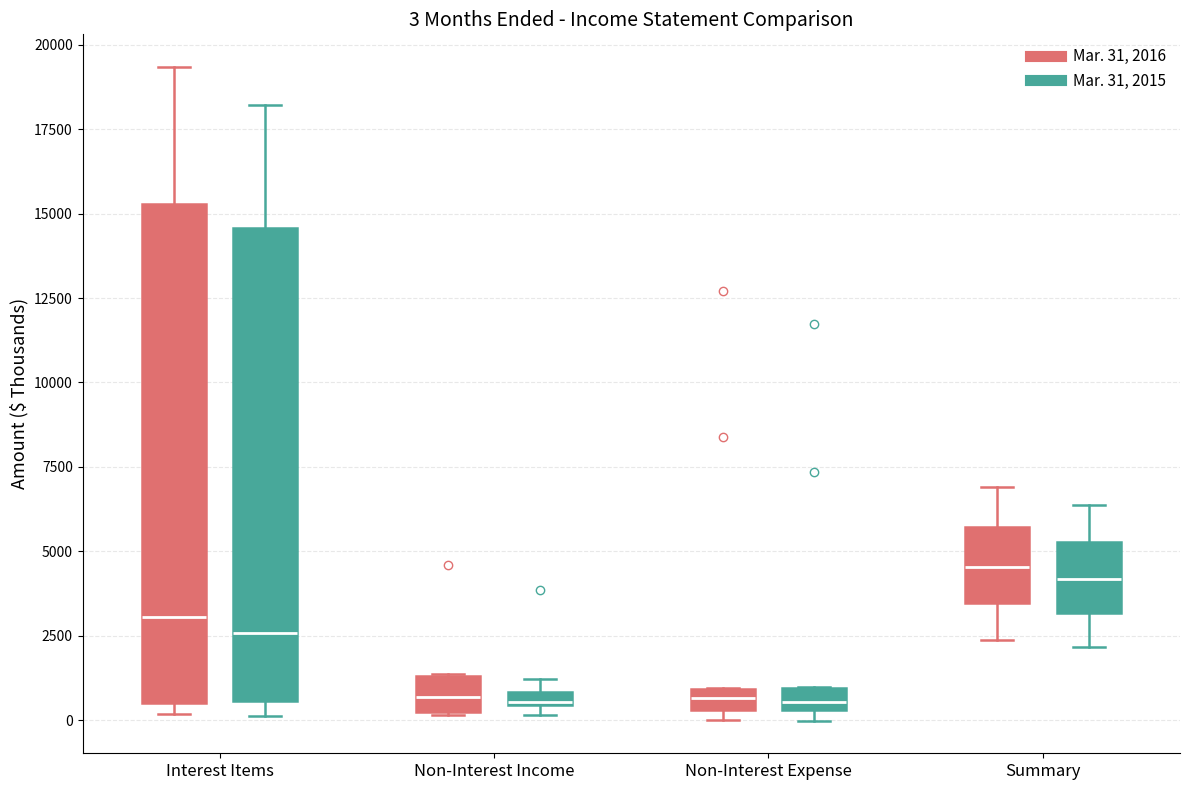

Which box is the tallest, from its lower edge to its upper edge?

Interest Items (Mar. 31, 2016)